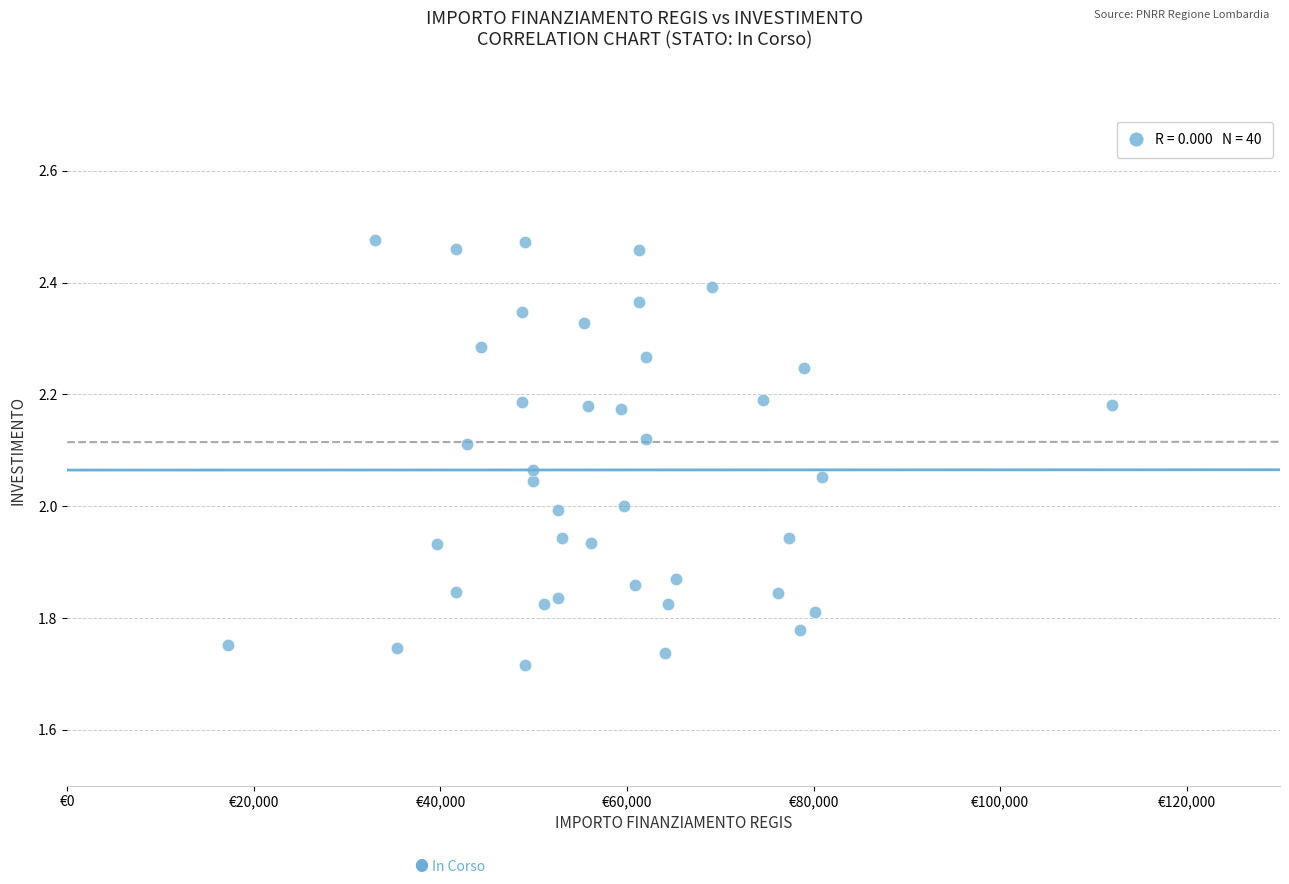

What is the range of X values (max minus min)?

94665.7